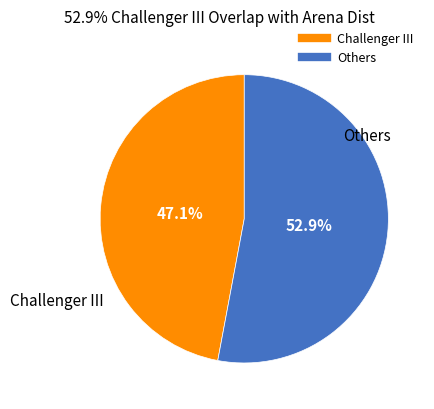

Is there any slice that represents more than half of the pie?

Yes